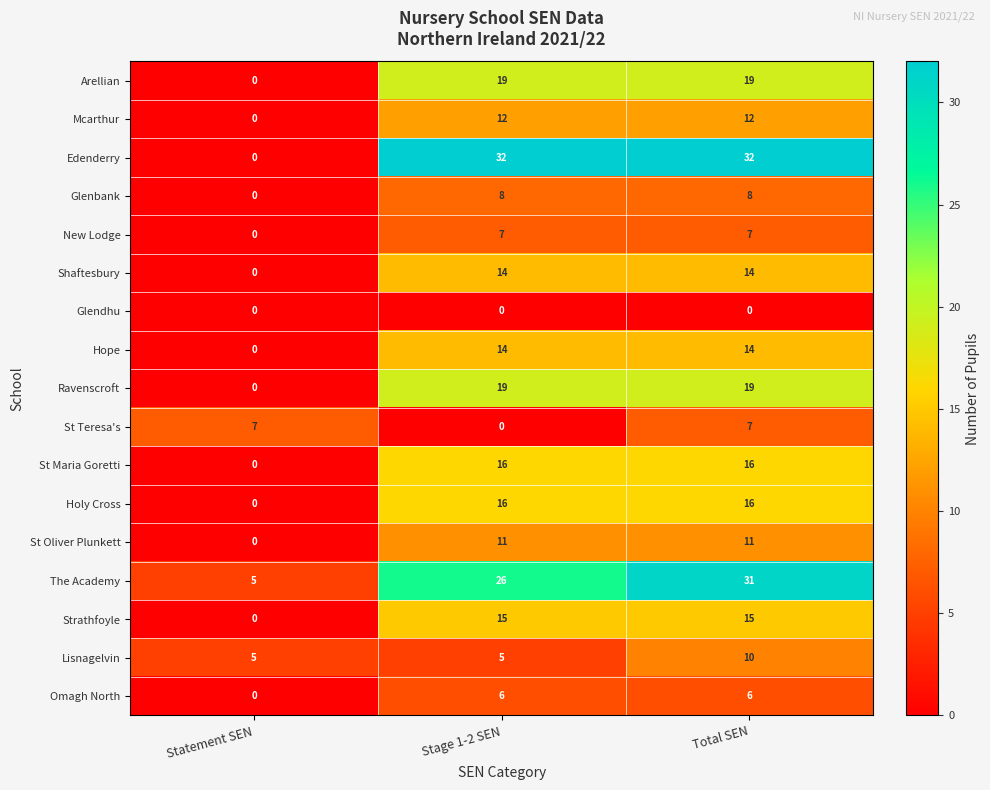

What is the sum of all St Teresa's values?

14